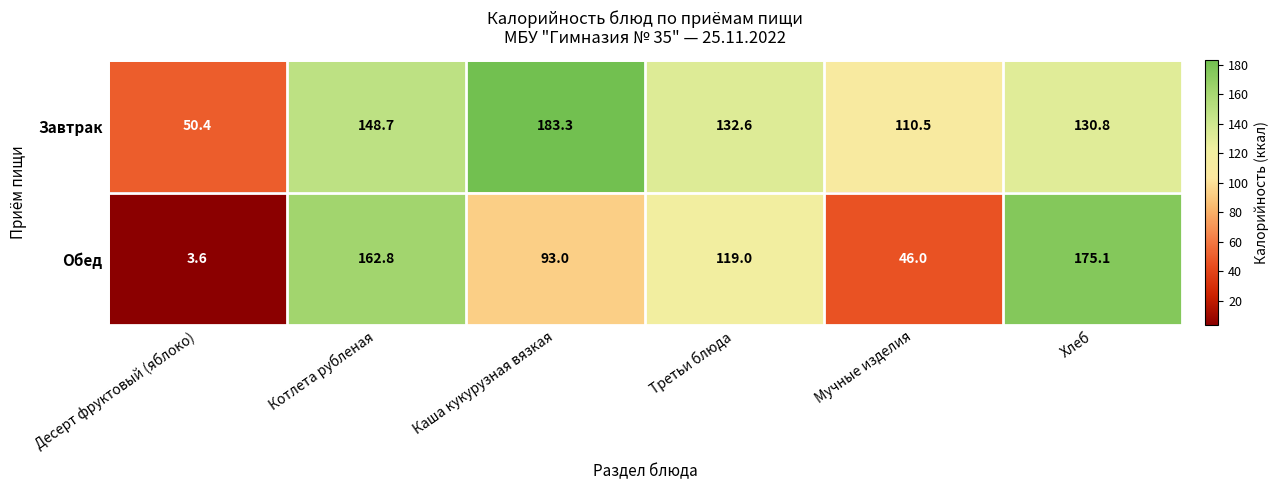

At which category is the sum across all series the highest?

Котлета рубленая